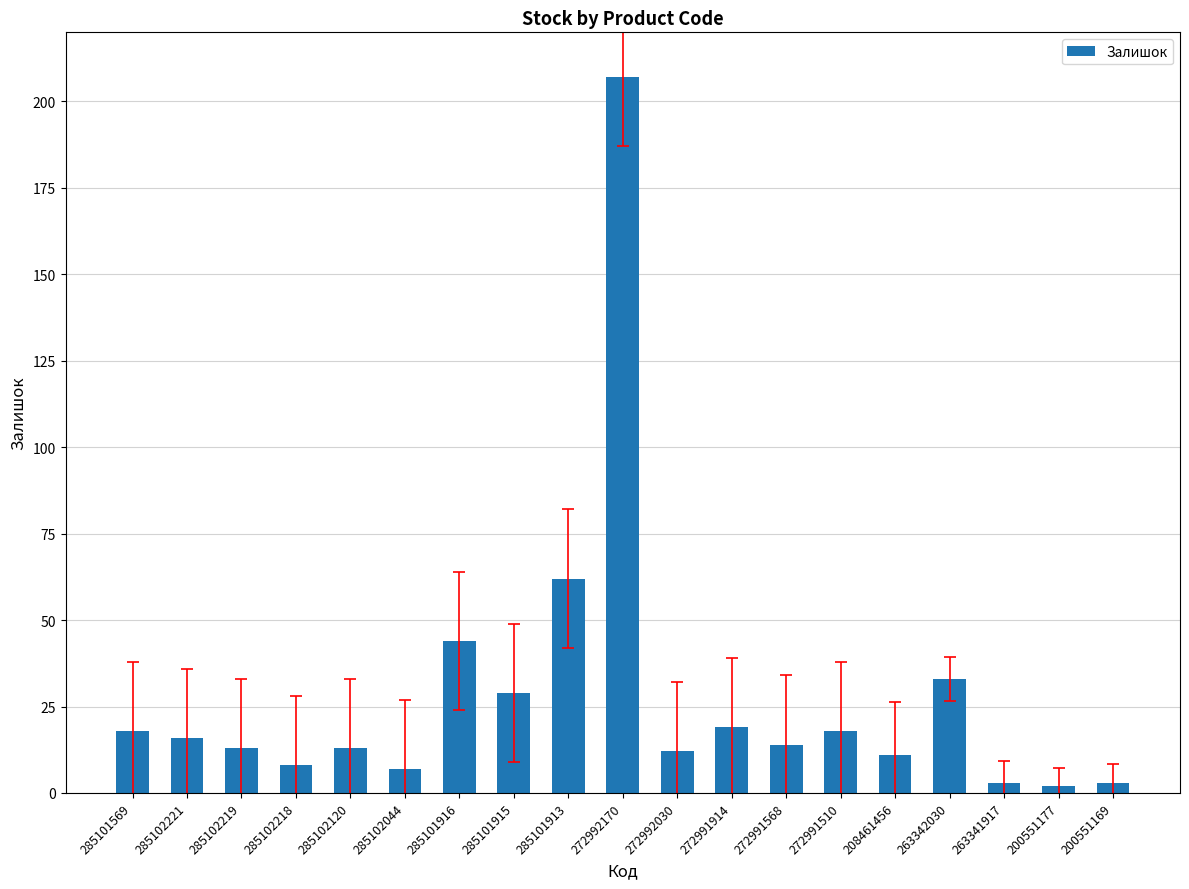

What is the maximum value shown in the chart?

207